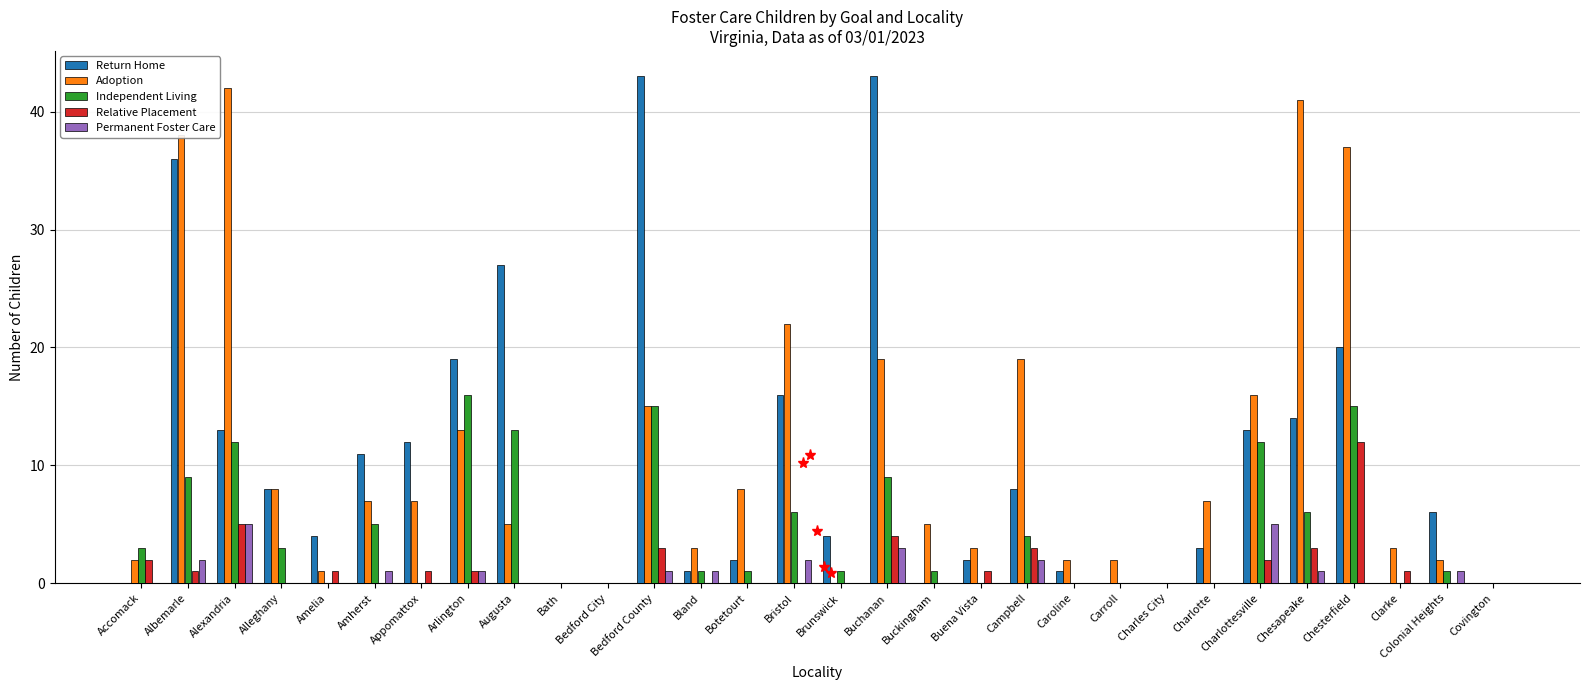

How many categories are shown in the chart?

30